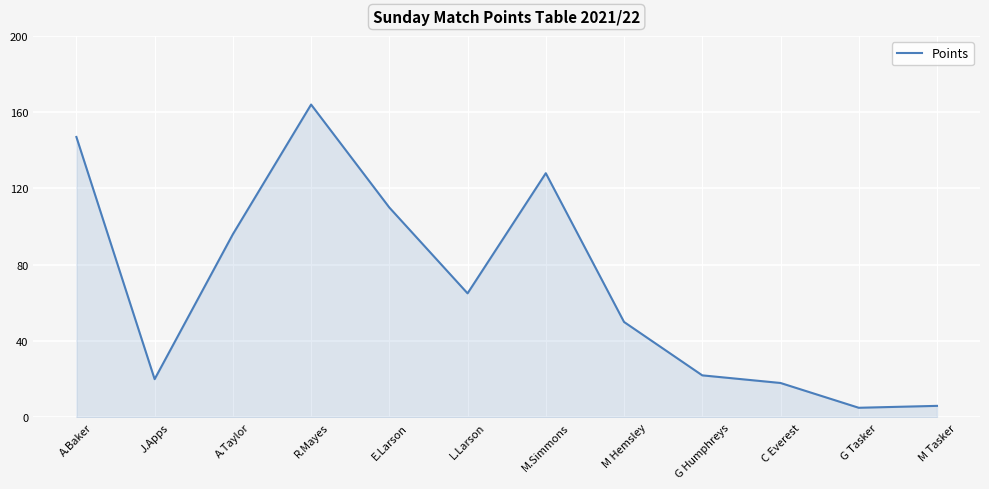

Reading right to left, what are all the values shown in this chart?

M Tasker=6	G Tasker=5	C Everest=18	G Humphreys=22	M Hemsley=50	M.Simmons=128	L.Larson=65	E.Larson=110	R.Mayes=164	A.Taylor=96	J.Apps=20	A.Baker=147